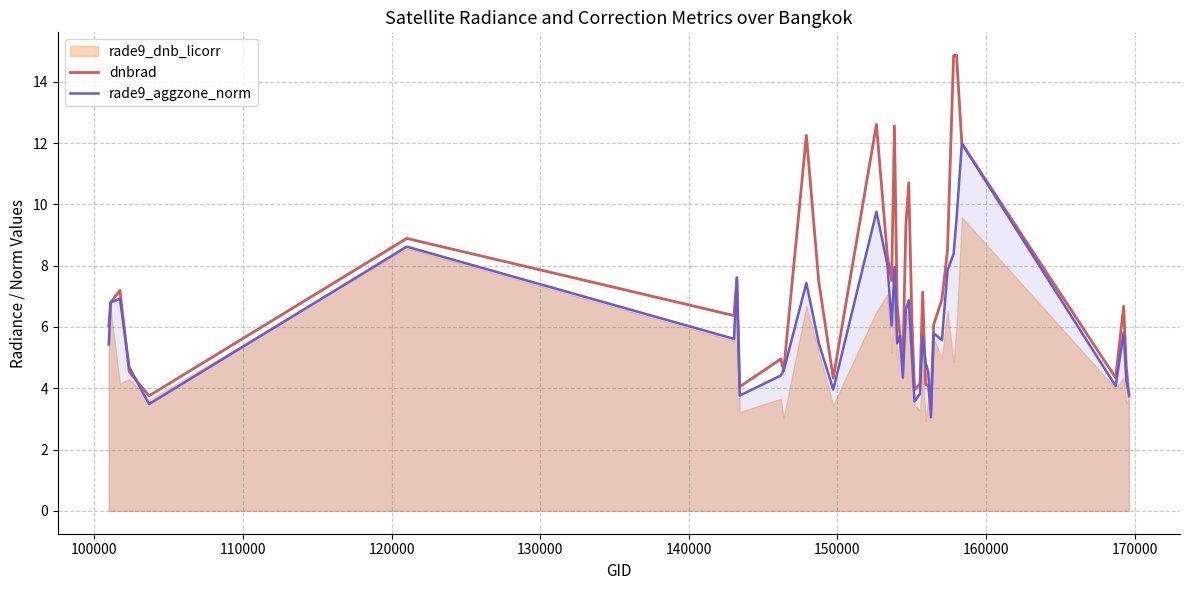

What is the highest value of the dnbrad series?

14.9